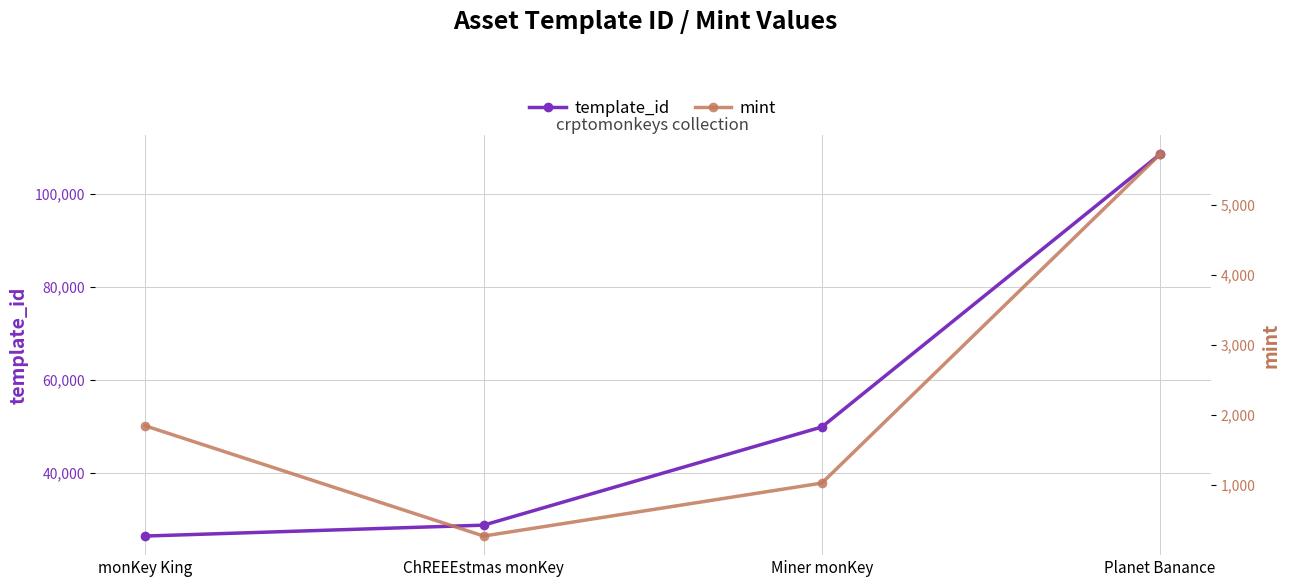

True or false: template_id has more than 1 points higher than both neighbors.

False